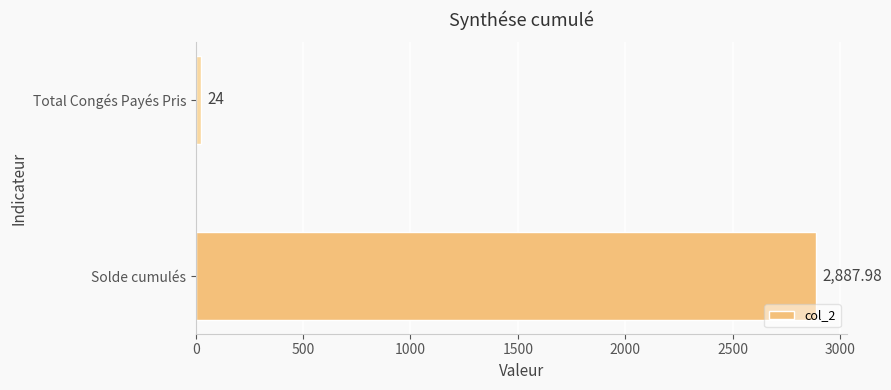

Where is the data nearest to the value 1455?

Total Congés Payés Pris